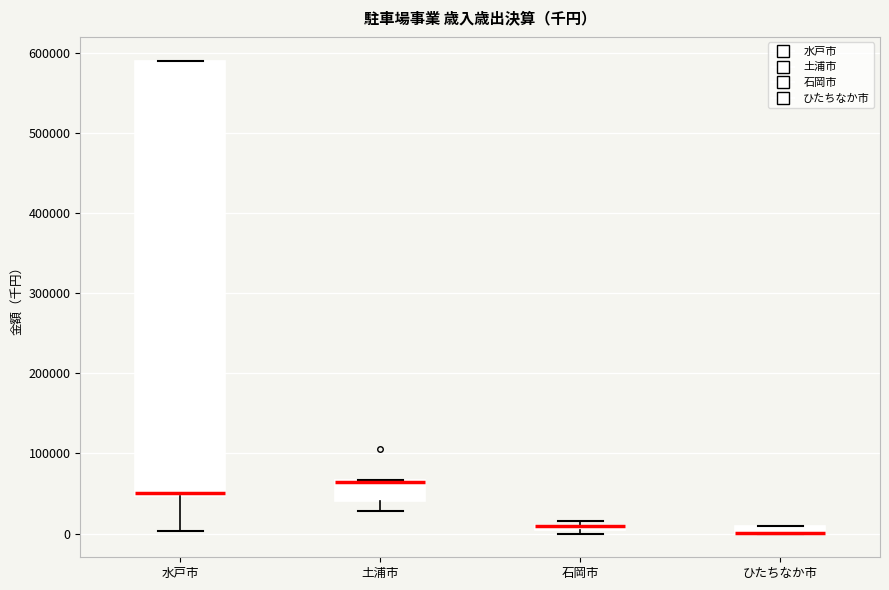

Where is the upper edge of the box for 水戸市 on the y-axis? The values are not printed on the chart, so give them approximately, as read against the axis.

590000